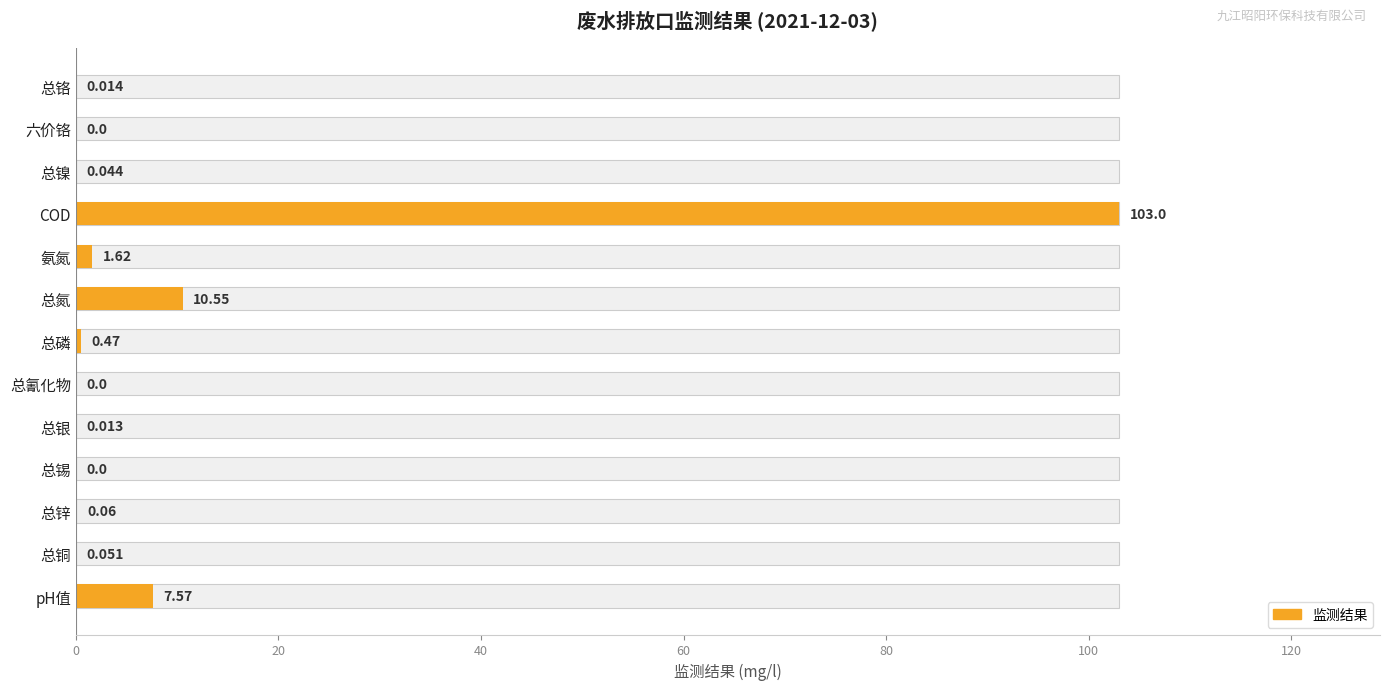

The value at pH值 is 7.6. True or false?

True